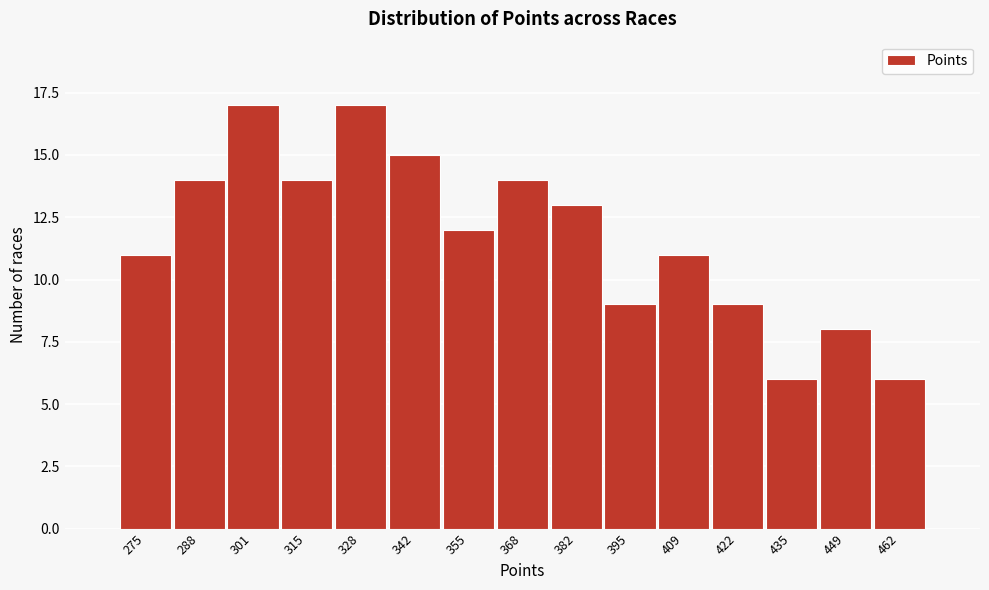

Reading left to right, what are all the values shown in this chart?

275=11	288=14	301=17	315=14	328=17	342=15	355=12	368=14	382=13	395=9	409=11	422=9	435=6	449=8	462=6